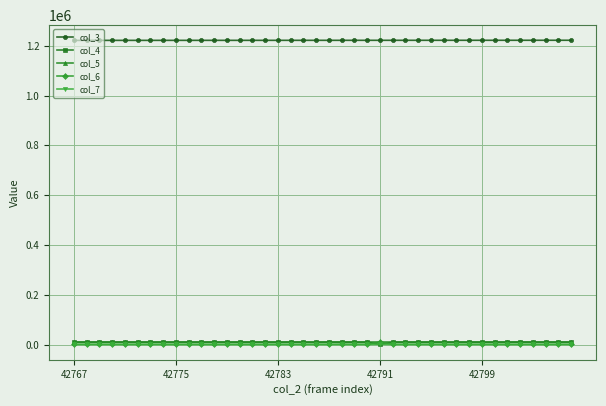

True or false: col_4 has more than 0 points higher than both neighbors.

True